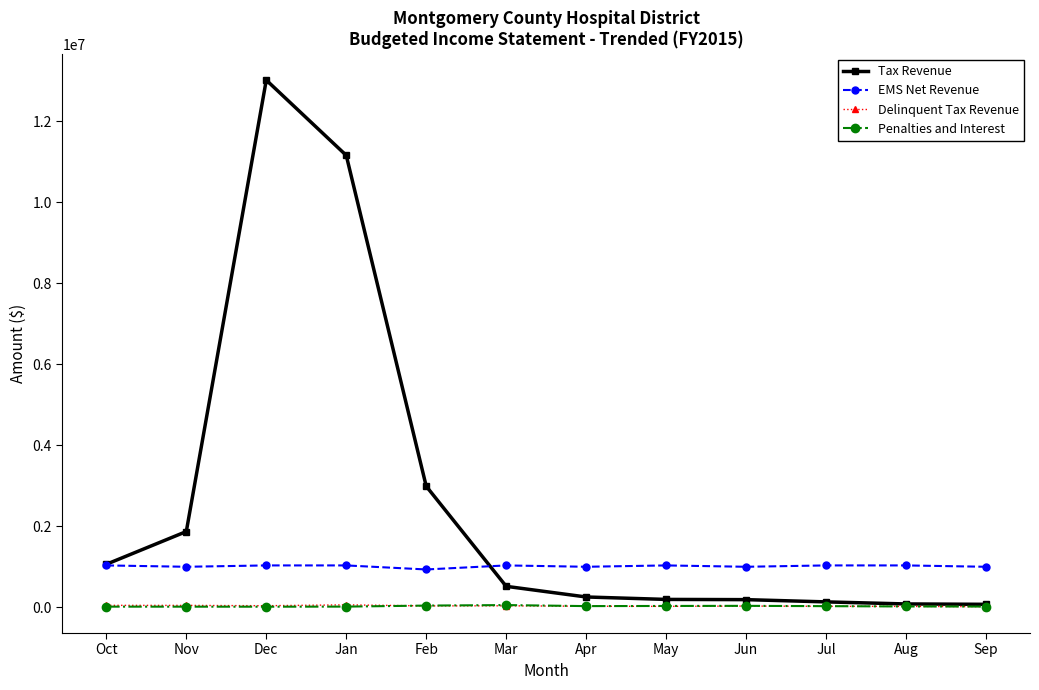

What is the label of the 1st point from the right?

Sep